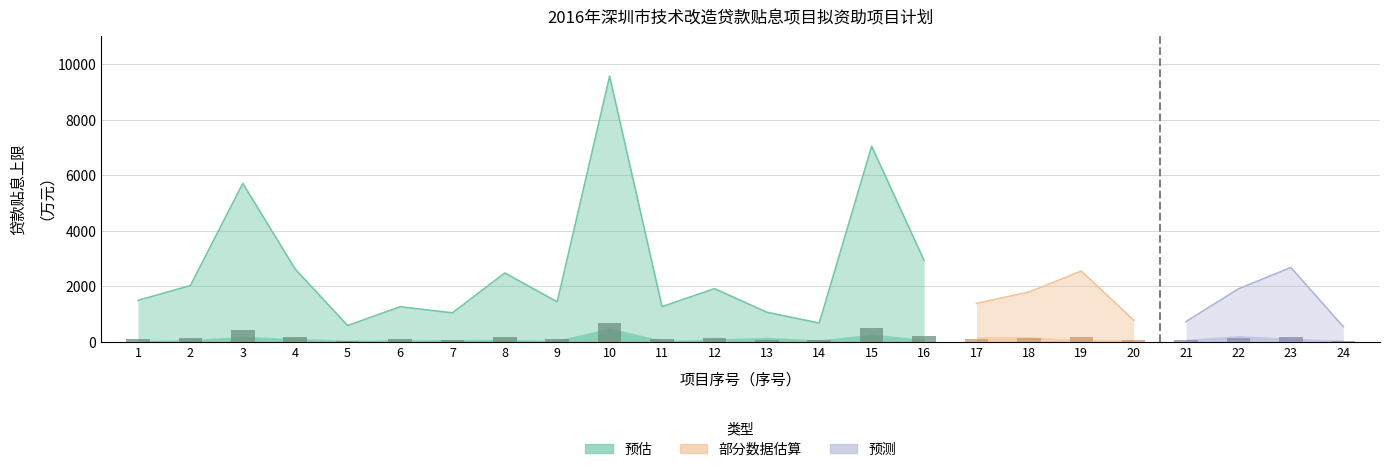

How many bars are there in total?

72